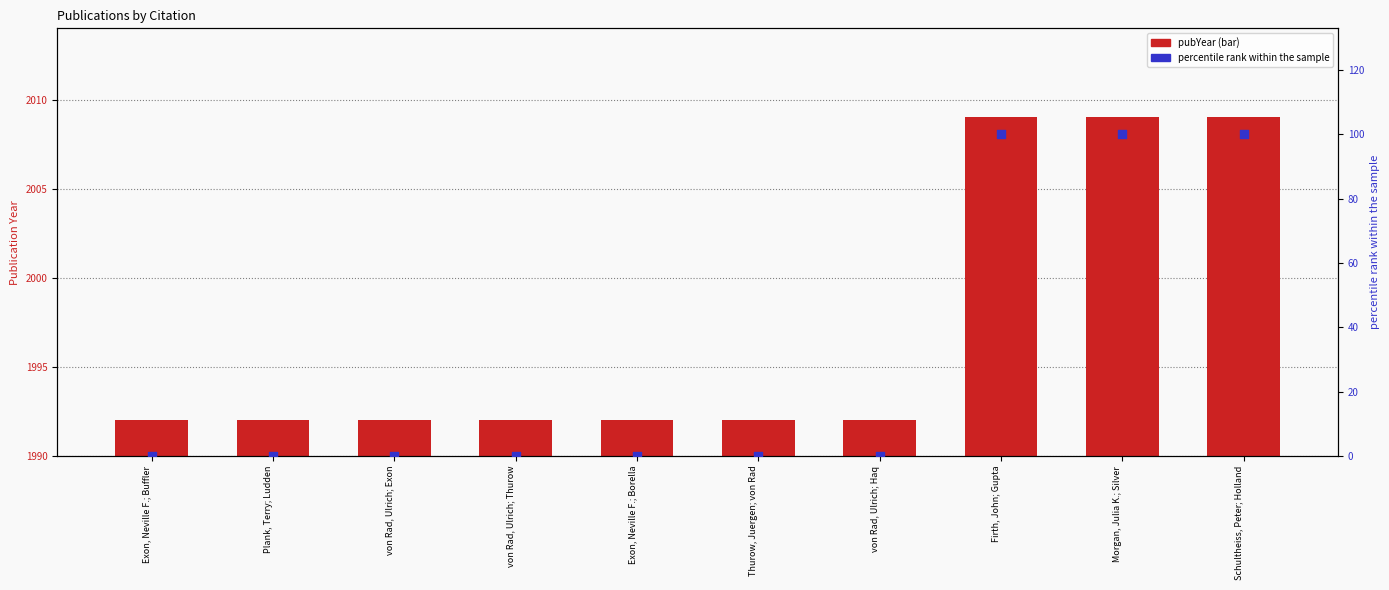

What is the total value across all series at von Rad, Ulrich; Haq?

1992